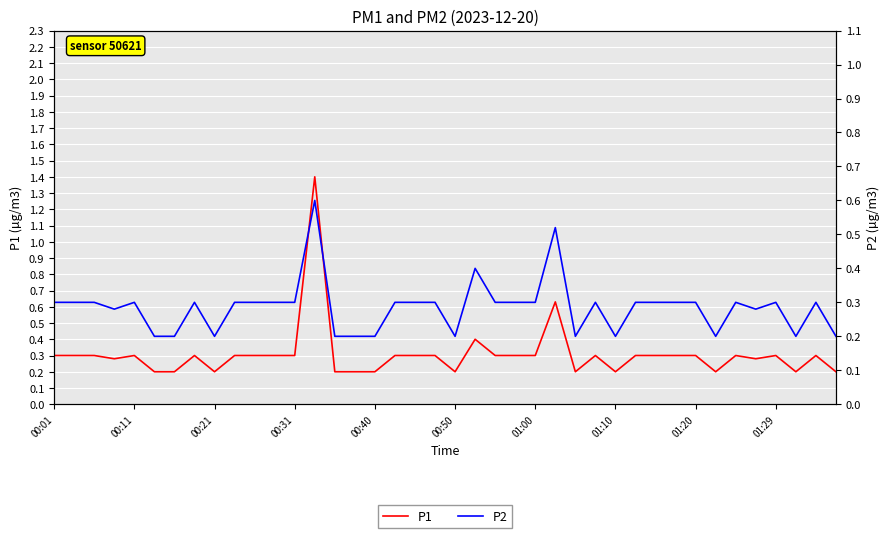

The P1 series shows 0.3 at 35. True or false?

True